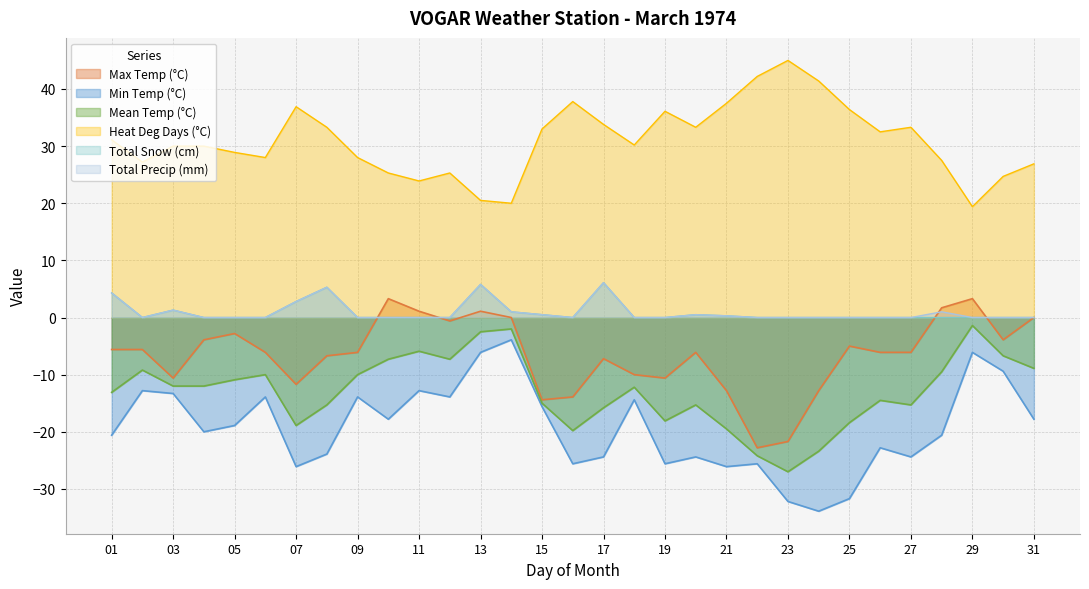

At which category is the sum across all series the highest?

13